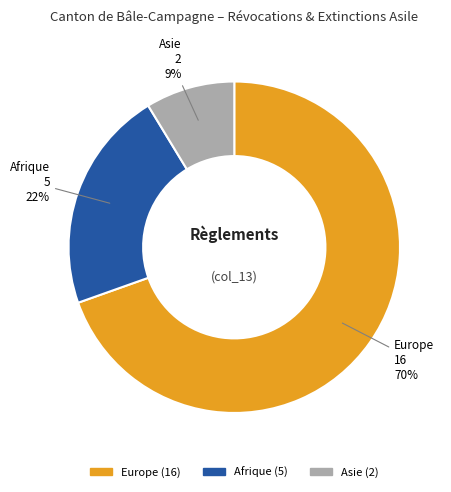

Does any single category account for the majority?

Yes